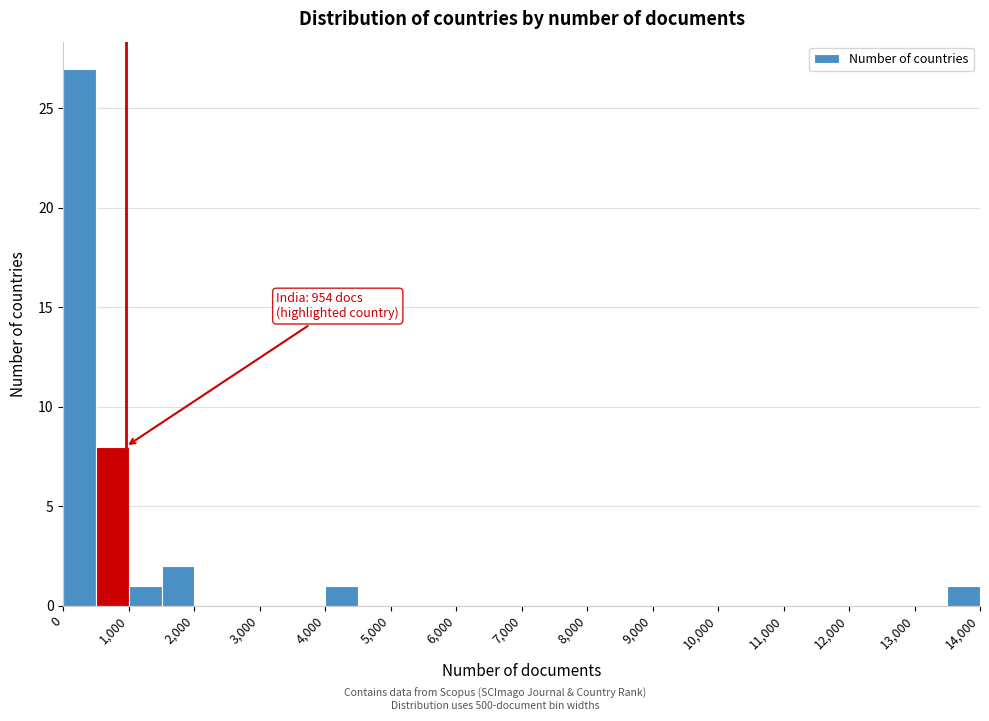

Which range on the x-axis has the tallest bar?

0 to 500